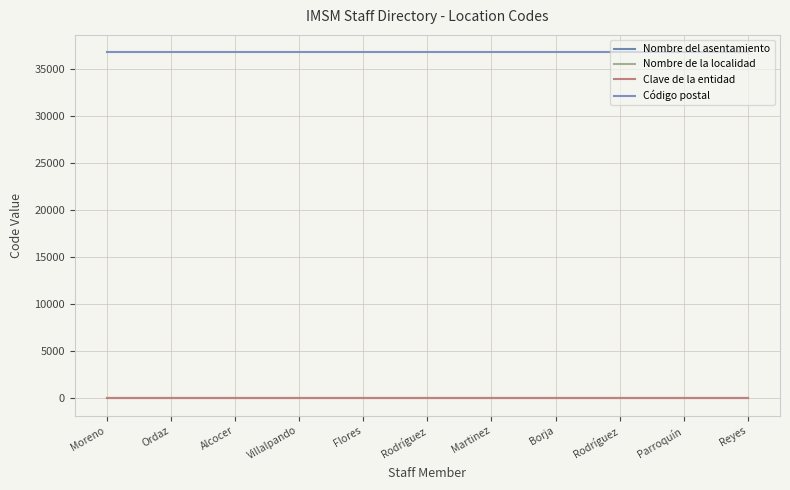

How many lines are shown in the chart?

4